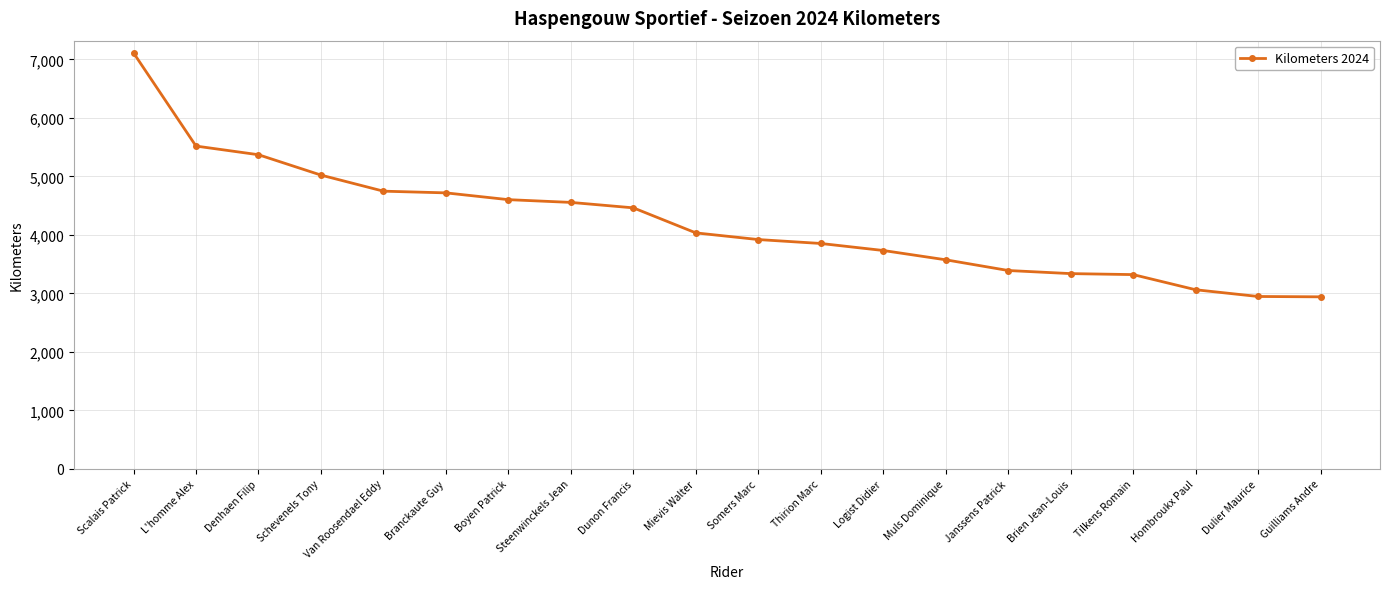

What is the value of the 12th point from the left?

3852